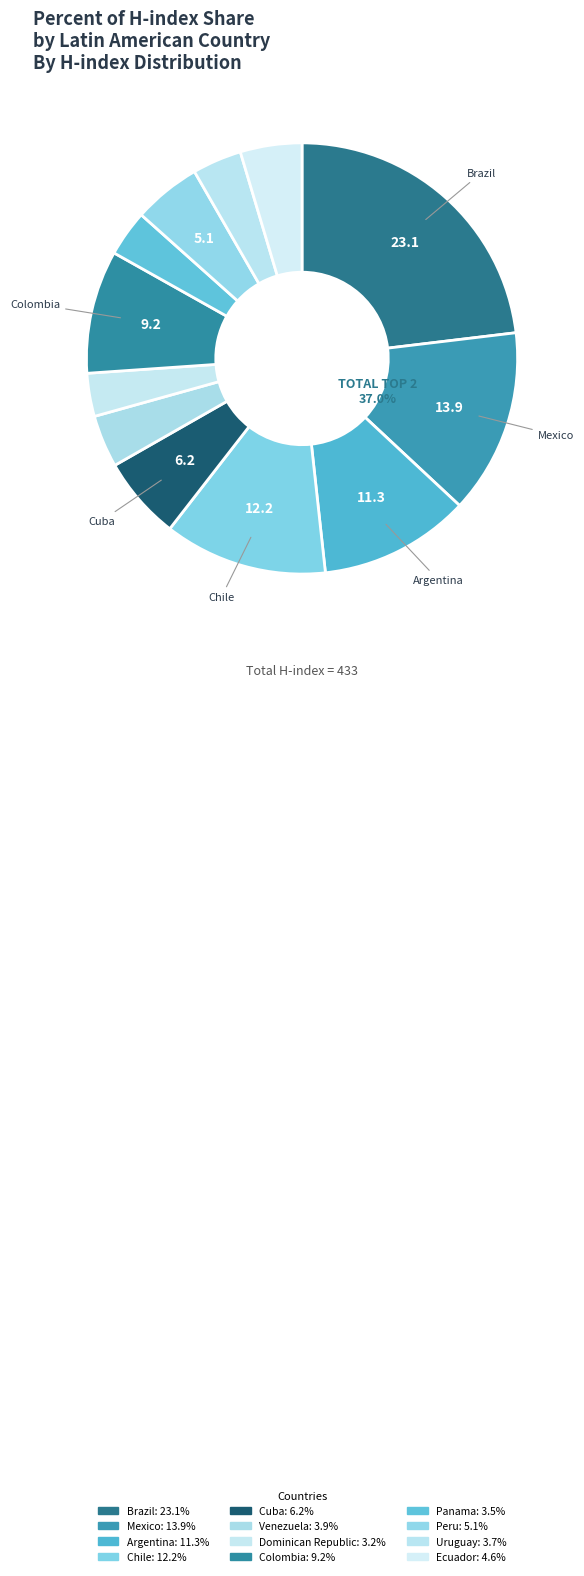

Is it true that Ecuador is 1% of the pie?

False